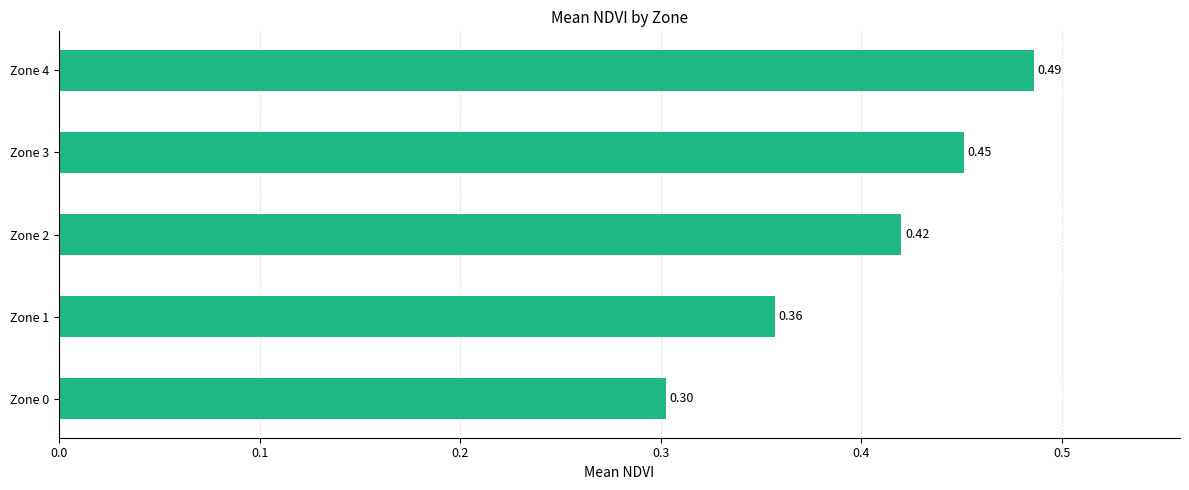

What is the difference between the maximum and minimum values?

0.2